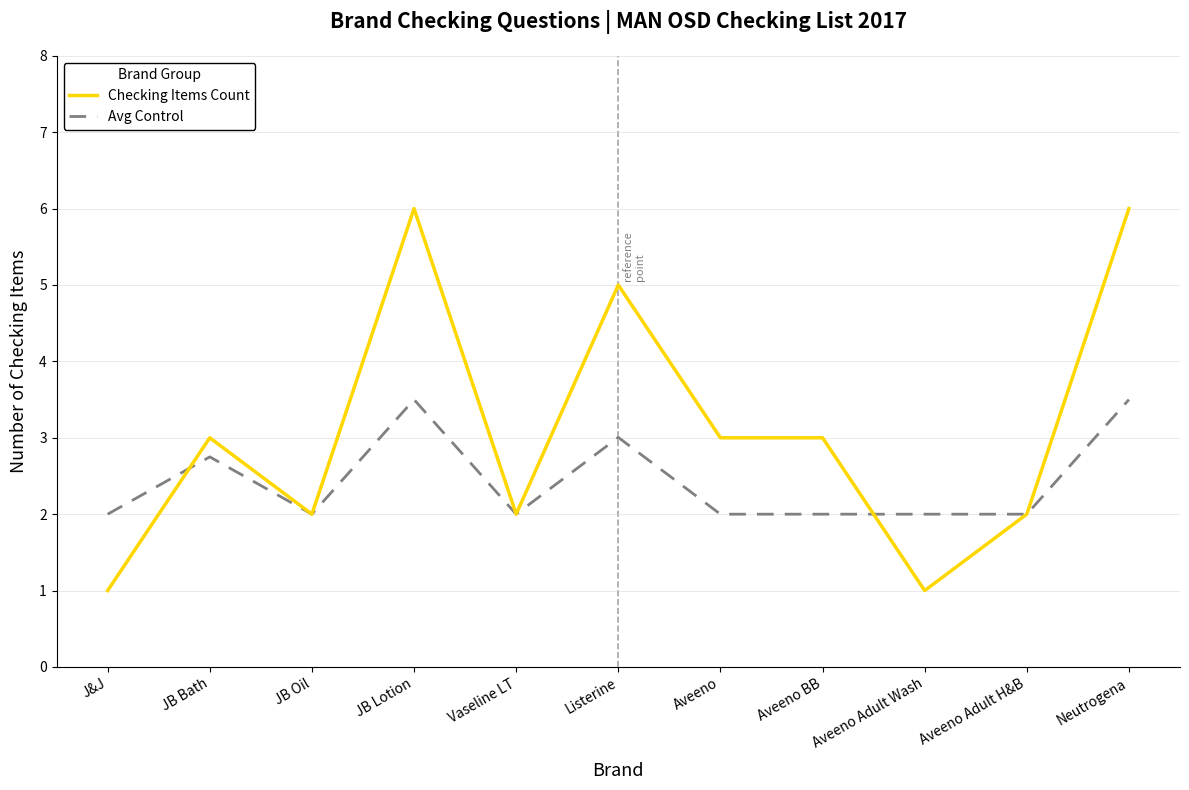

List the series in order of their peak value, lowest first.

Avg Control, Checking Items Count